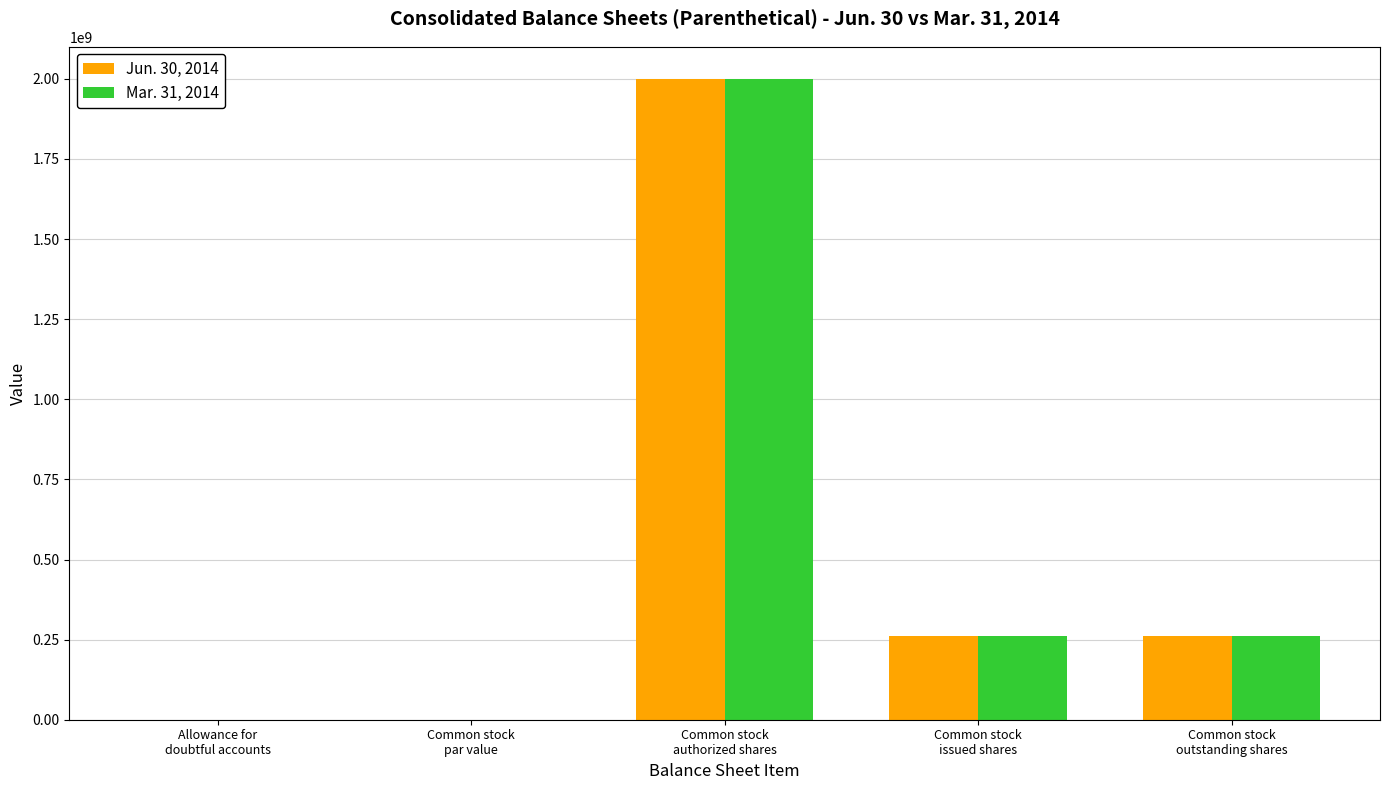

How many series are shown in this chart?

2